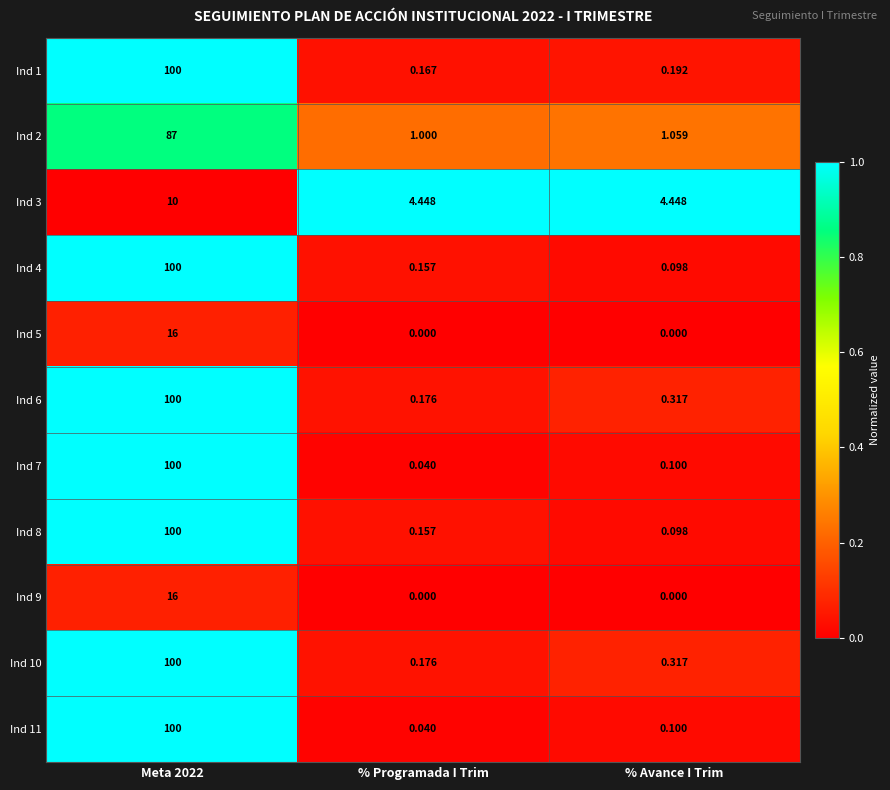

What is the maximum value shown in the chart?

100.0